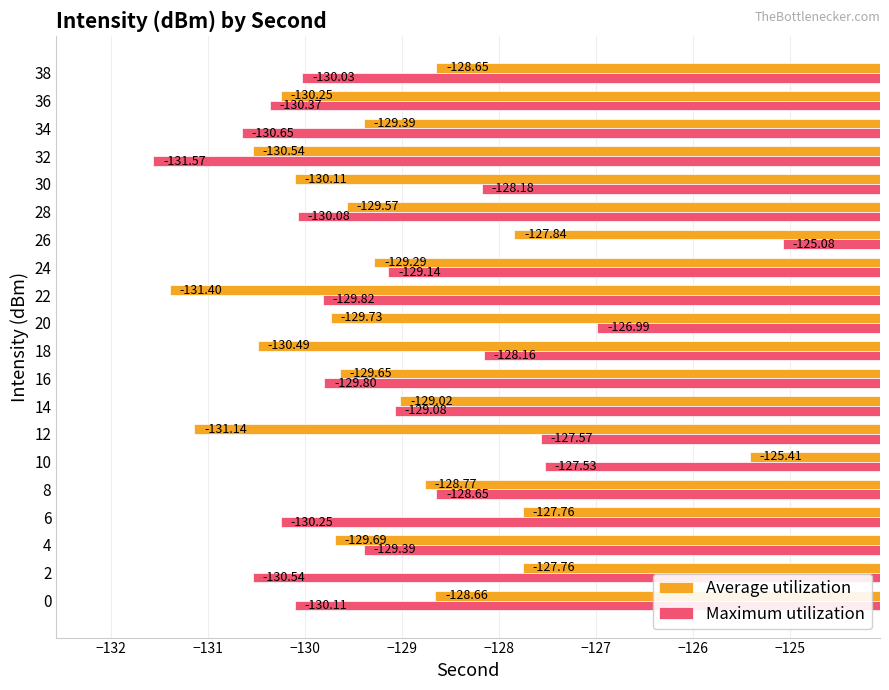

Rank the series at 28 from lowest to highest value.

Maximum utilization, Average utilization